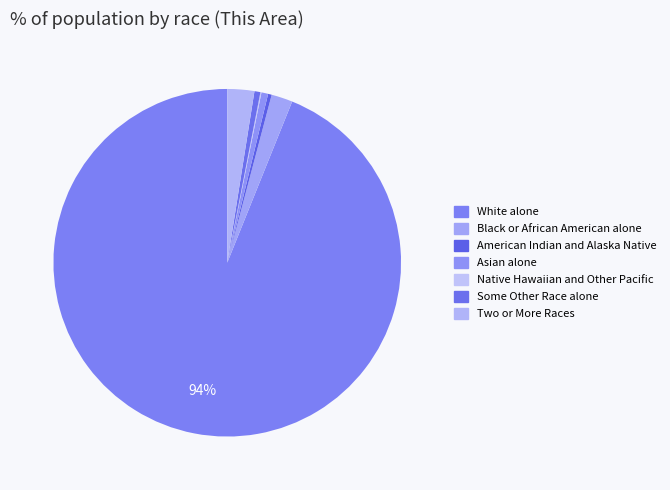

To the nearest percent, what is the combined percentage of Some Other Race alone and Two or More Races?

3%